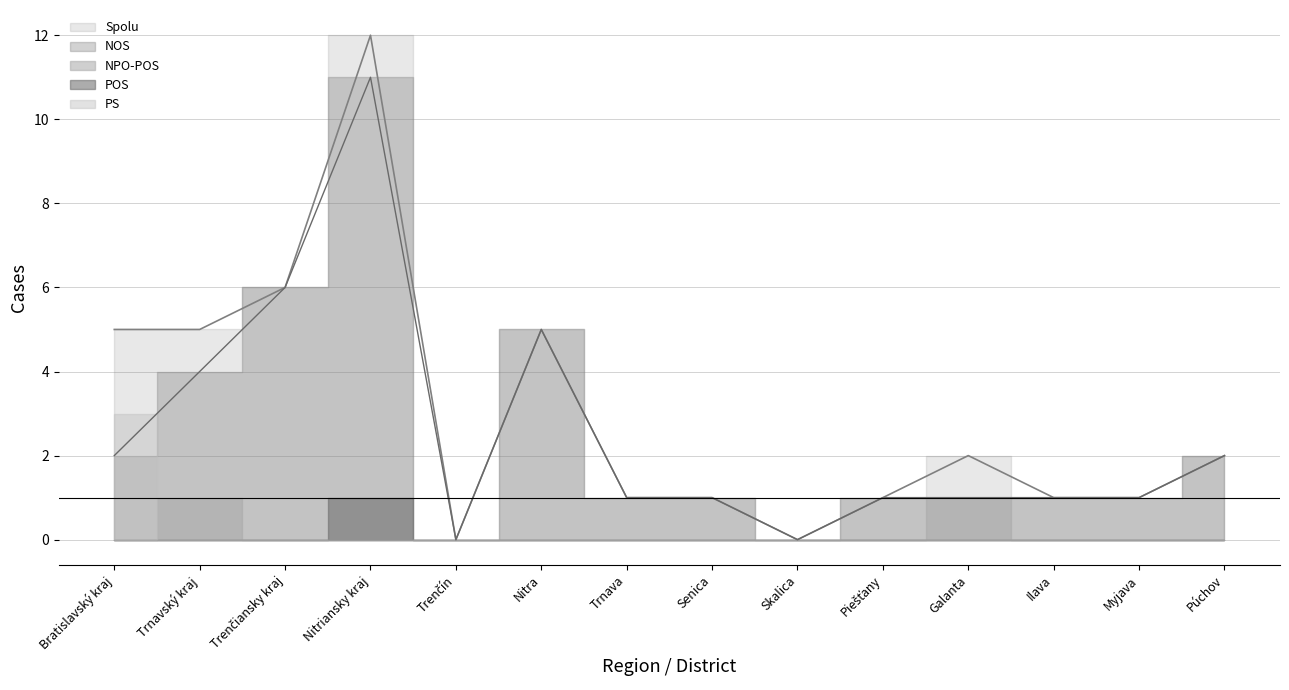

The value of NOS at Trenčín is -6. True or false?

False